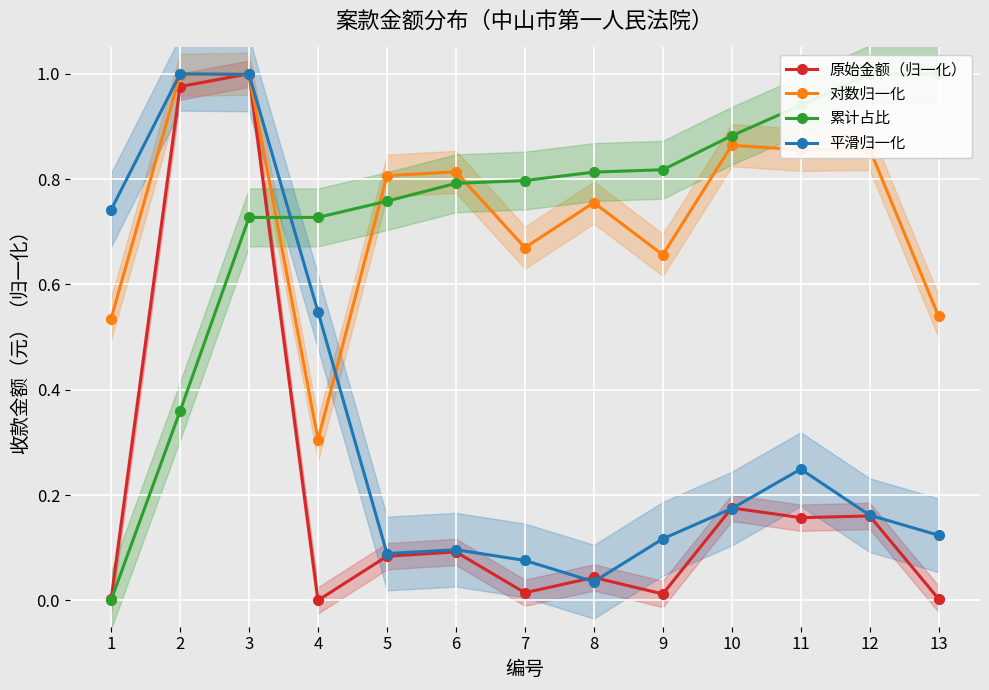

Where do 原始金额（归一化） and 累计占比 first cross each other?

3 and 4